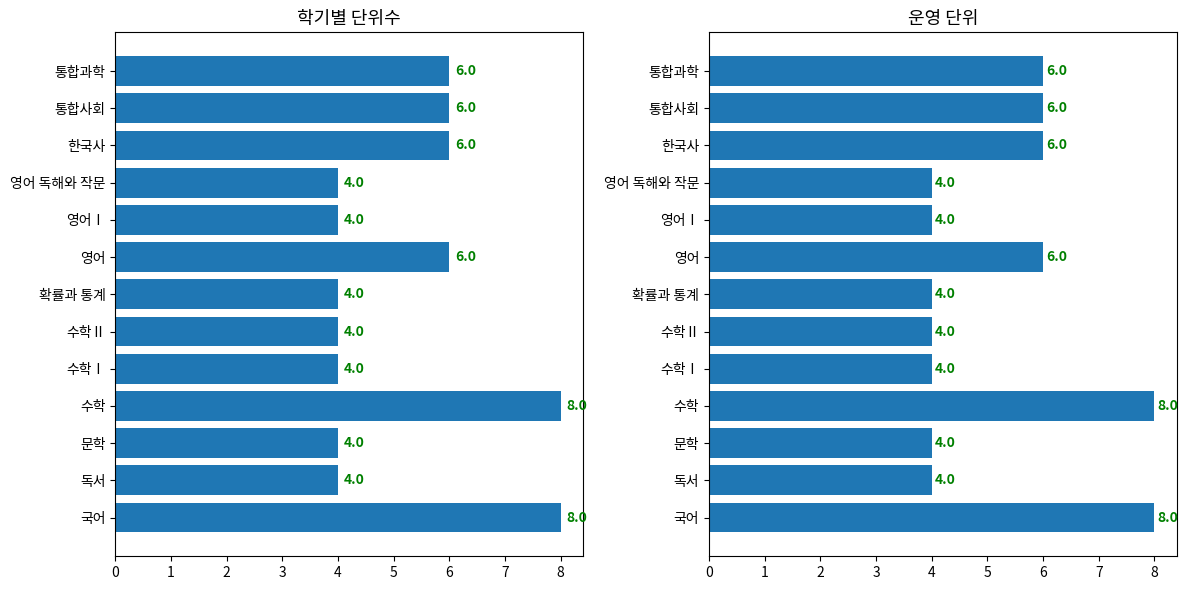

What is the value of the 운영단위 bar at the 7th from the left?

4